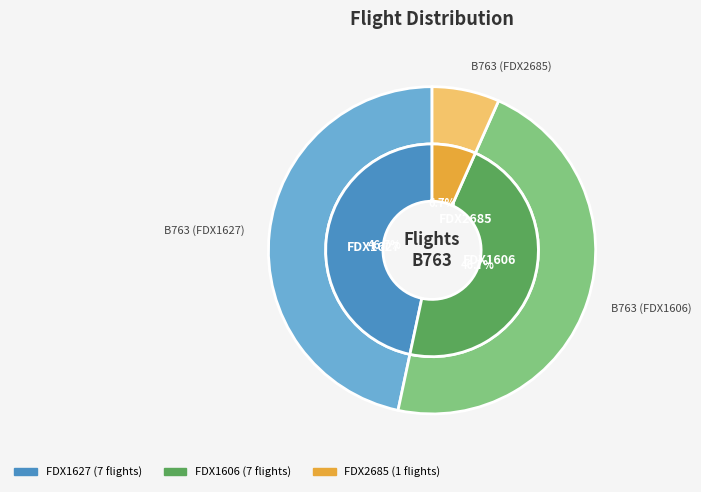

How many segments does this pie chart have?

3